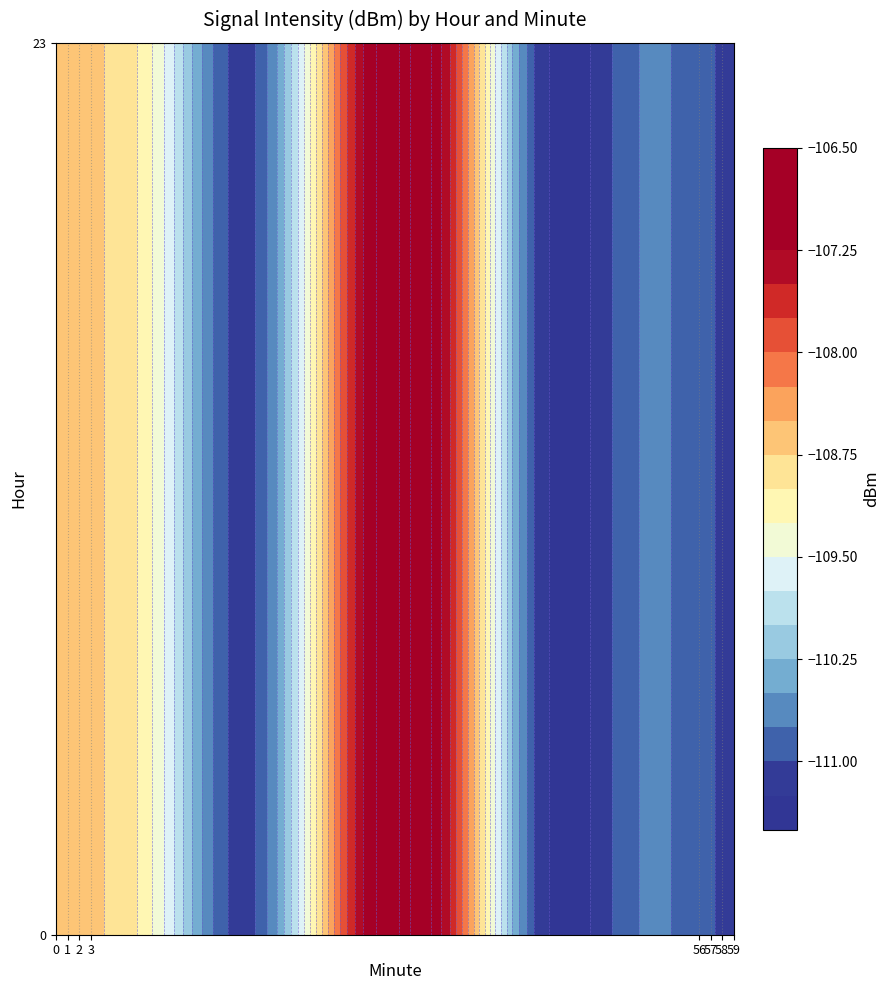

Where does the 2 series first go above -110?

1